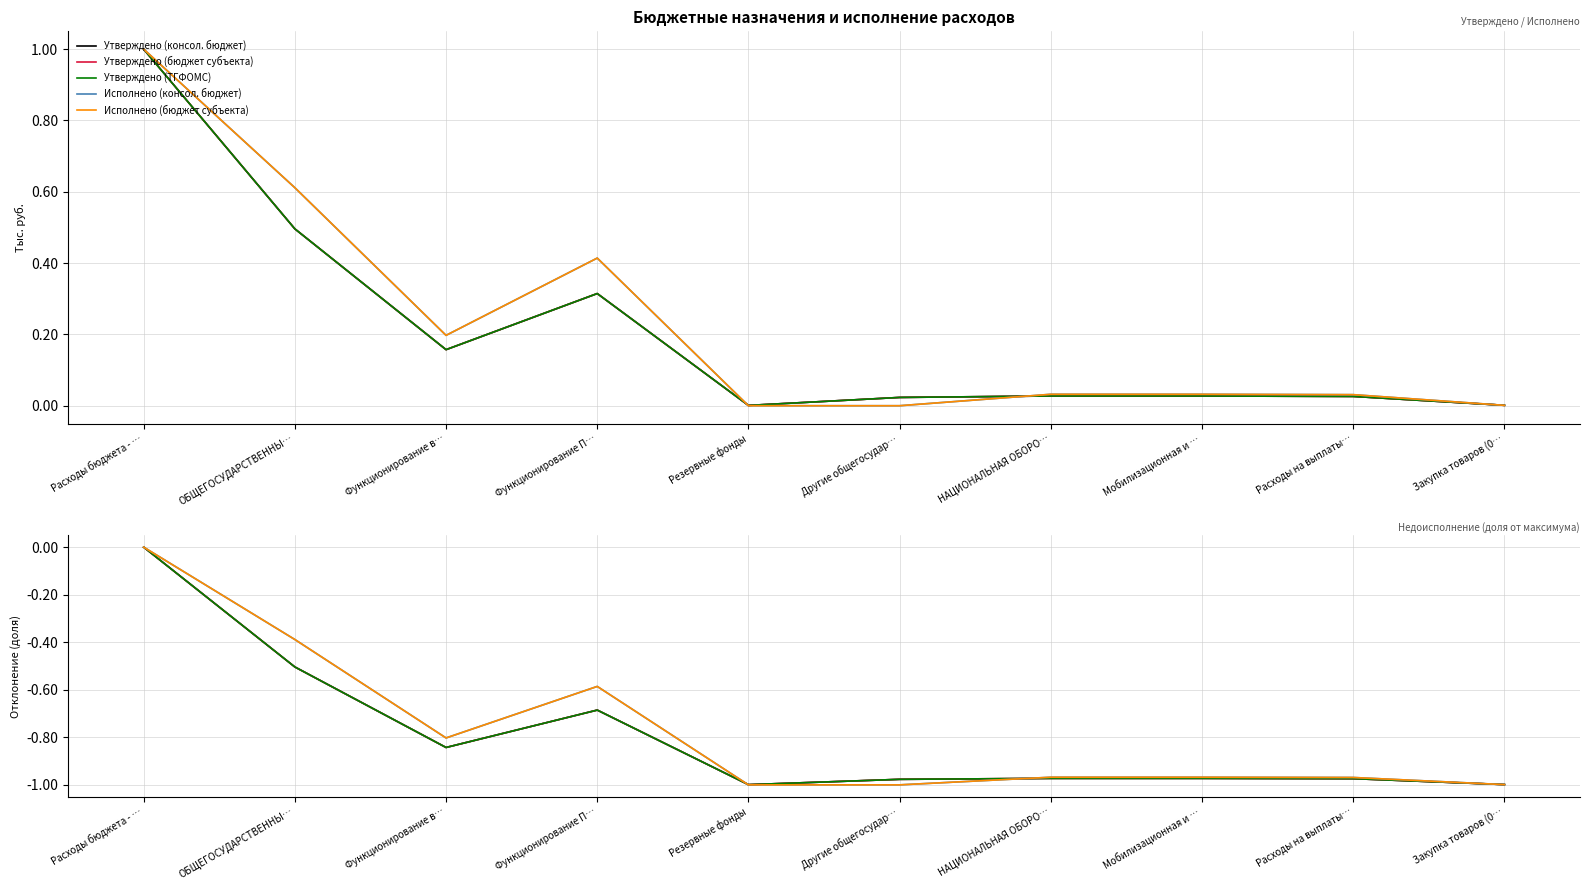

What is the value of the Исполнено (консол. бюджет) point at the 3rd from the left?

-0.8